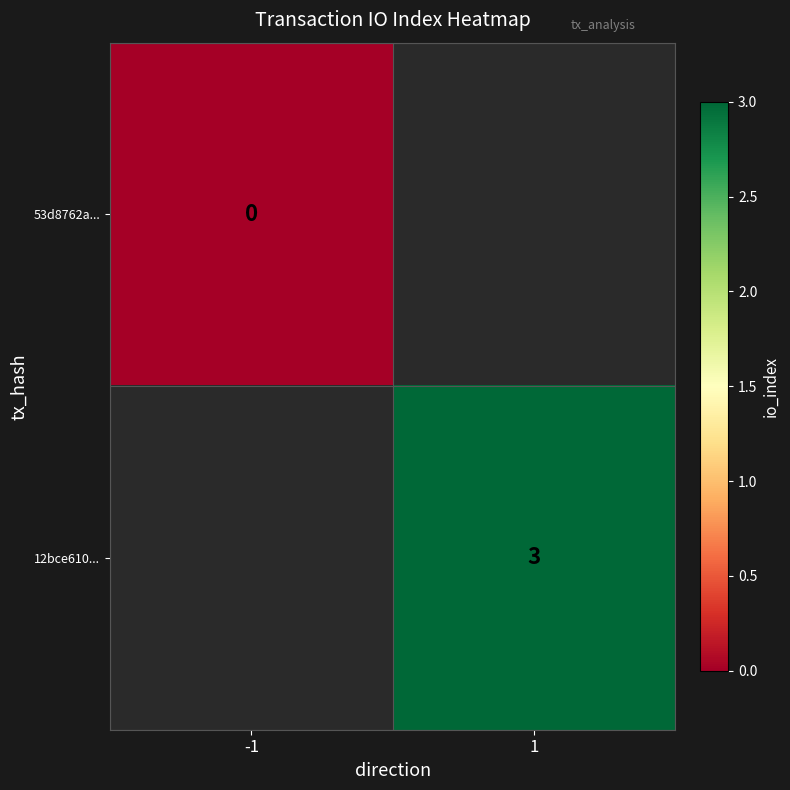

Is it true that 12bce610... equals 3 at 1?

True